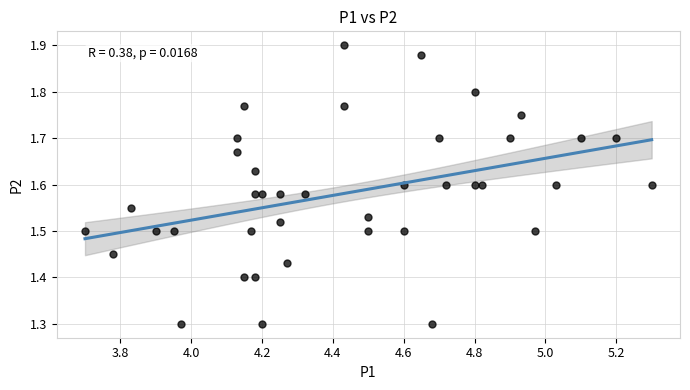

What is the range of Y values (max minus min)?

0.6